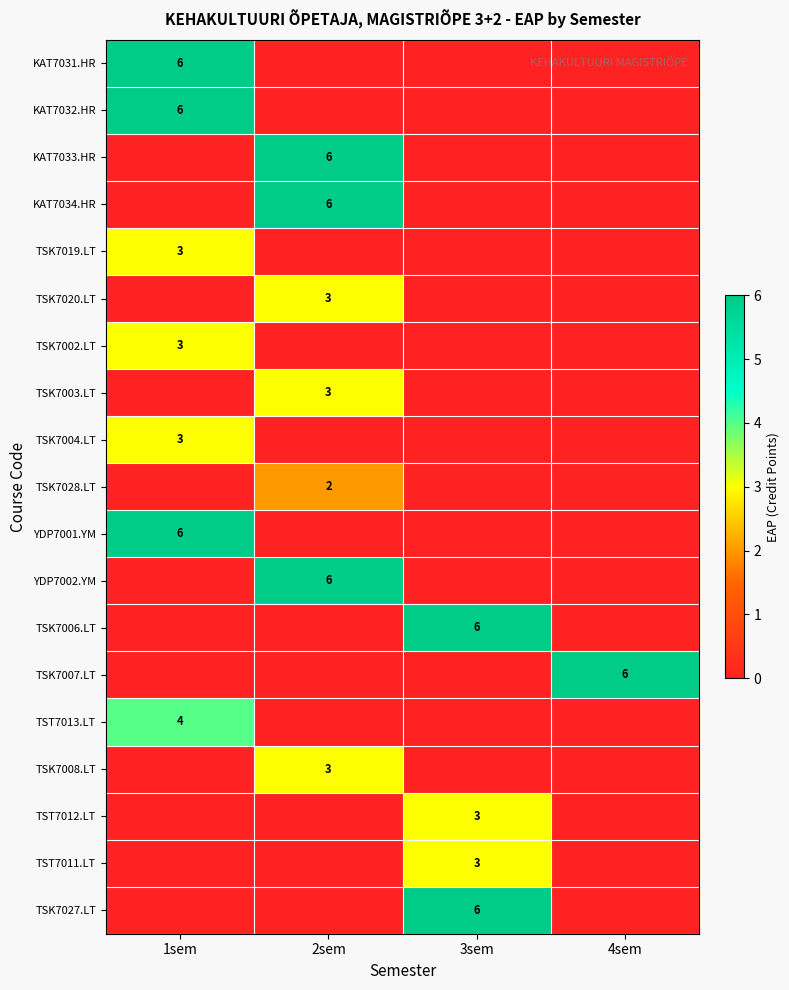

Is it true that KAT7031.HR equals 10 at 1sem?

False